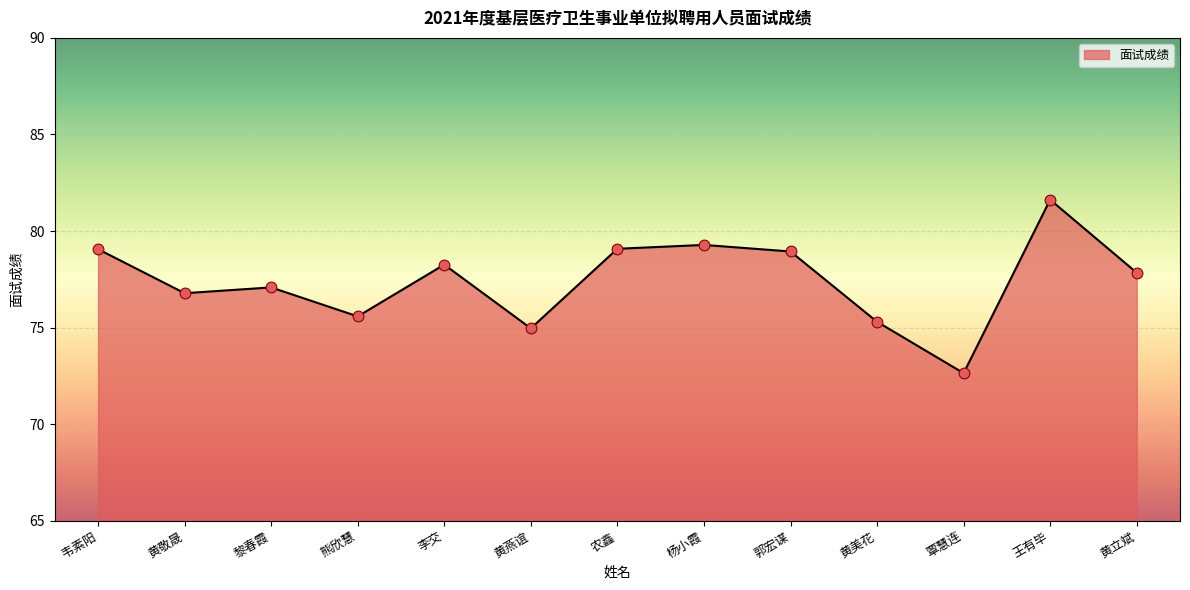

What is the change in value from 杨小霞 to 覃慧连?

-6.6